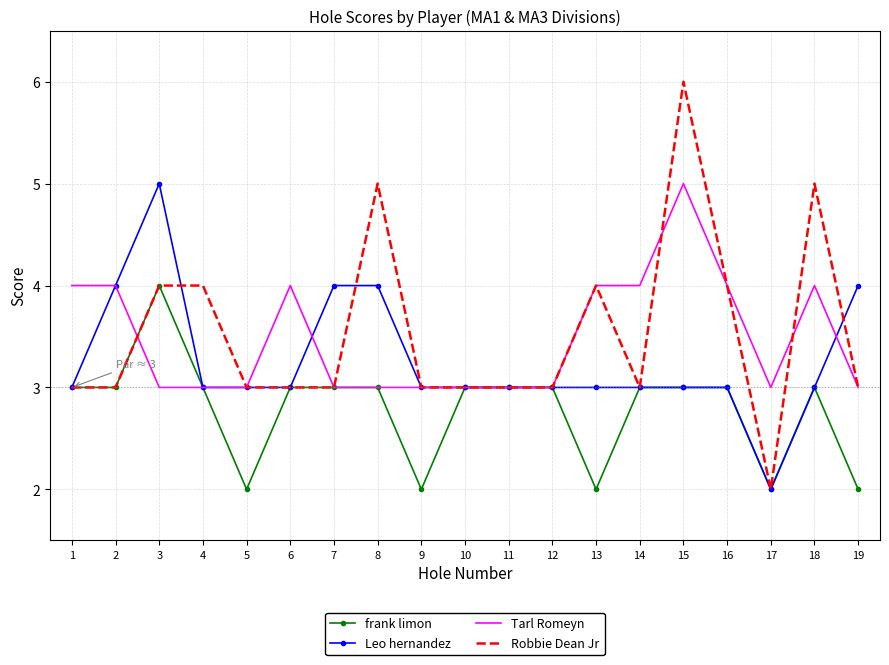

True or false: Robbie Dean Jr and Leo hernandez cross at least once.

True